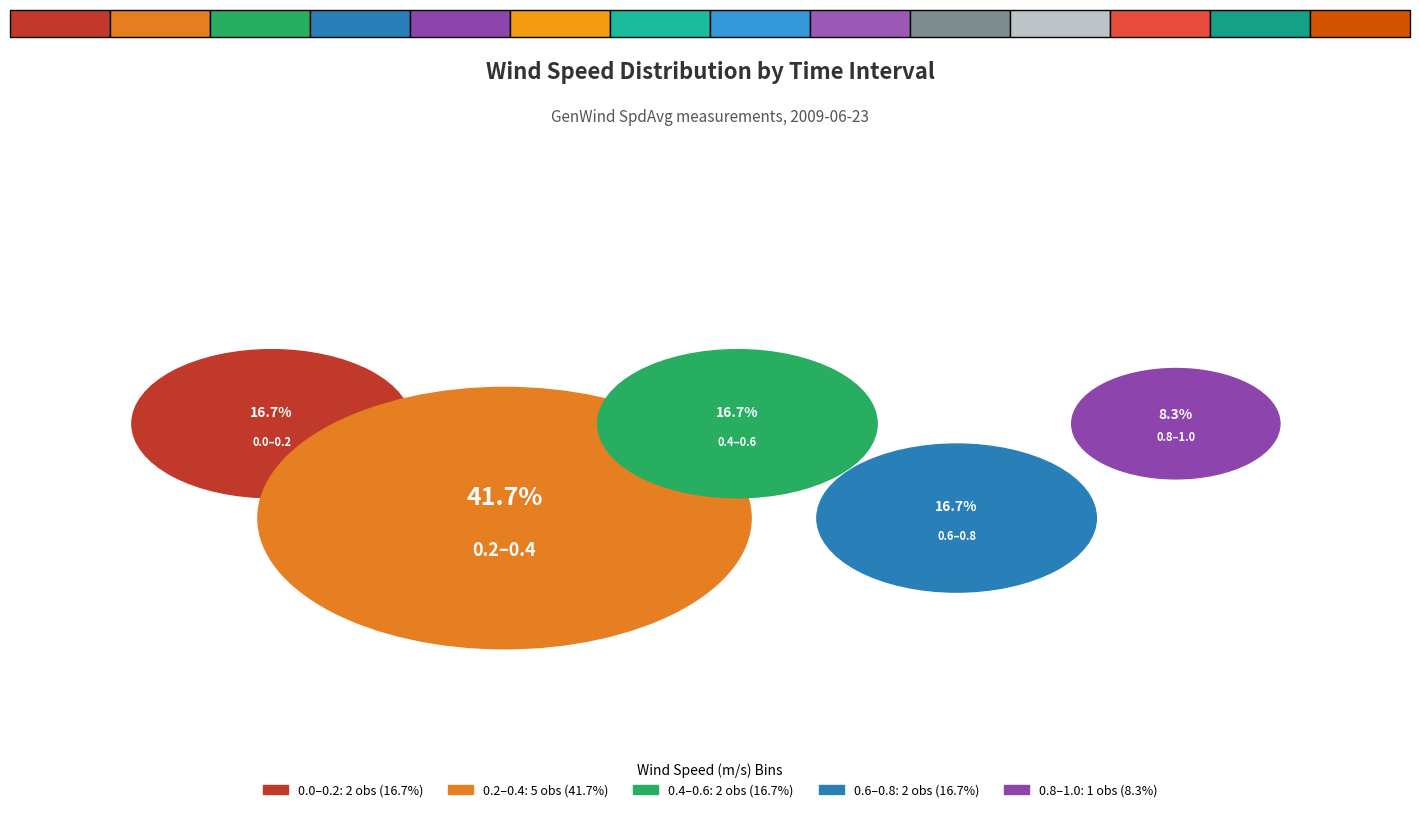

Is 00:08 the majority of the pie?

No